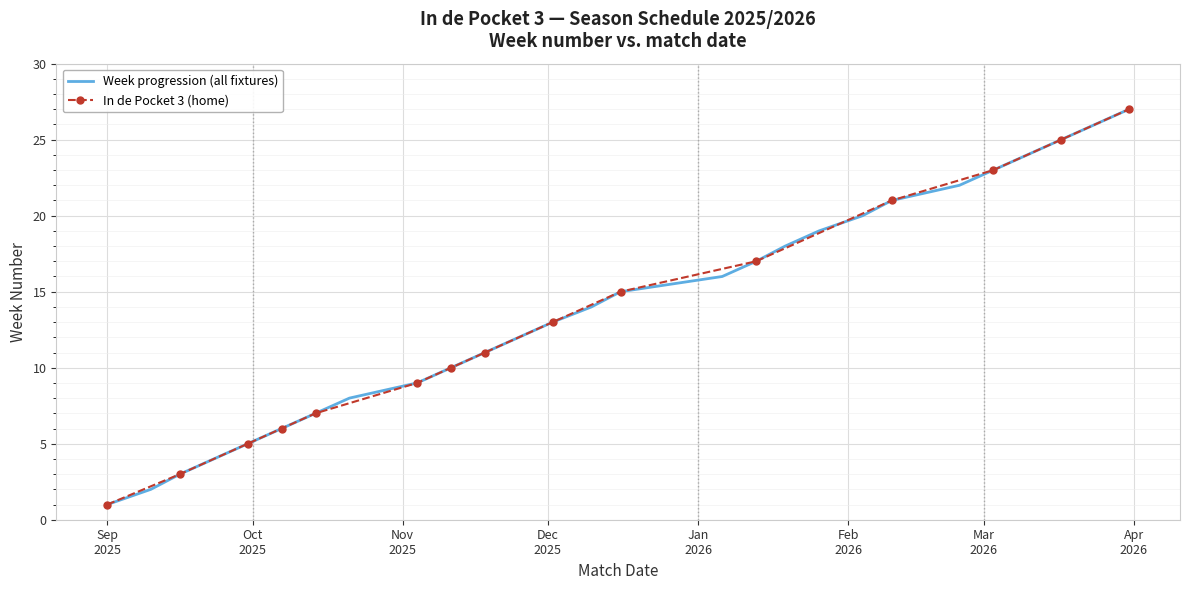

True or false: the data shows 16 at 06-01-2026.

True